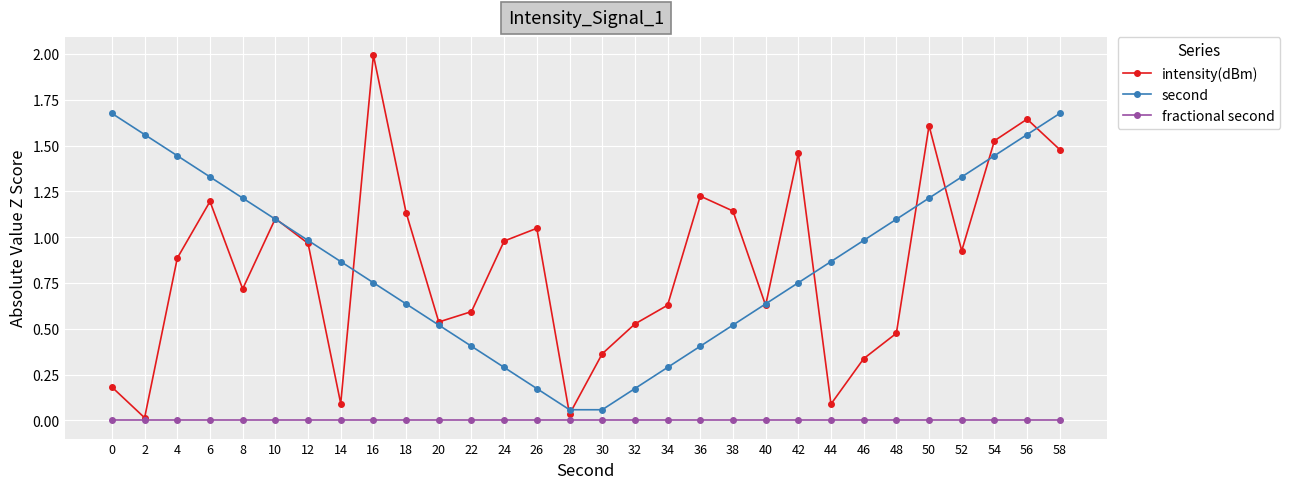

The value of fractional second at 58 is 0.0. True or false?

True